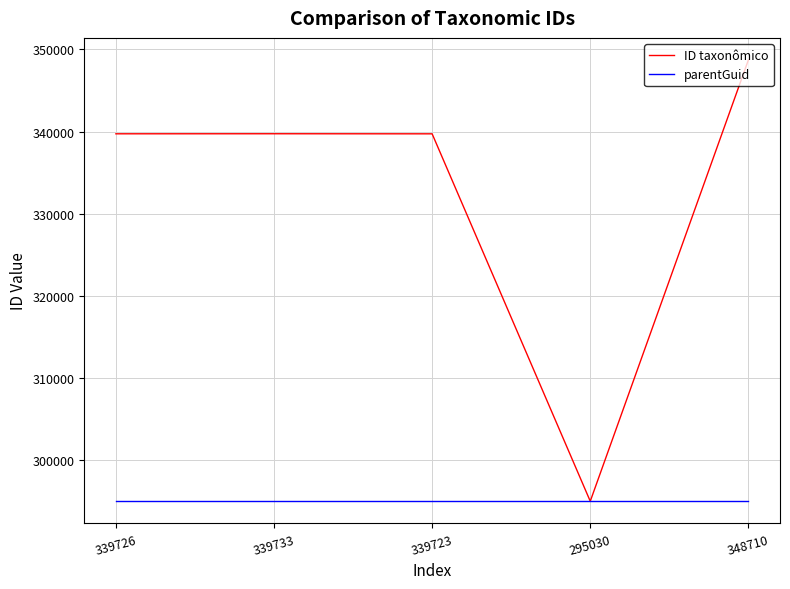

True or false: parentGuid has a value of 295026 at 295030.

True